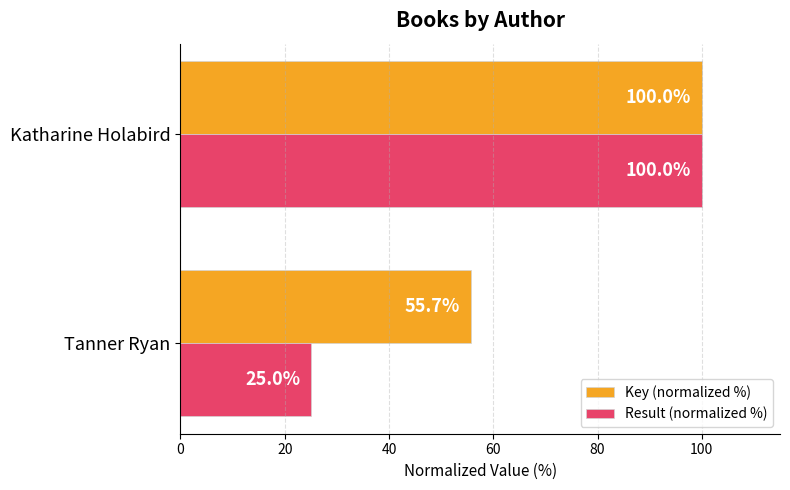

What is the approximate value of Result (normalized %) at Katharine Holabird?

100.0